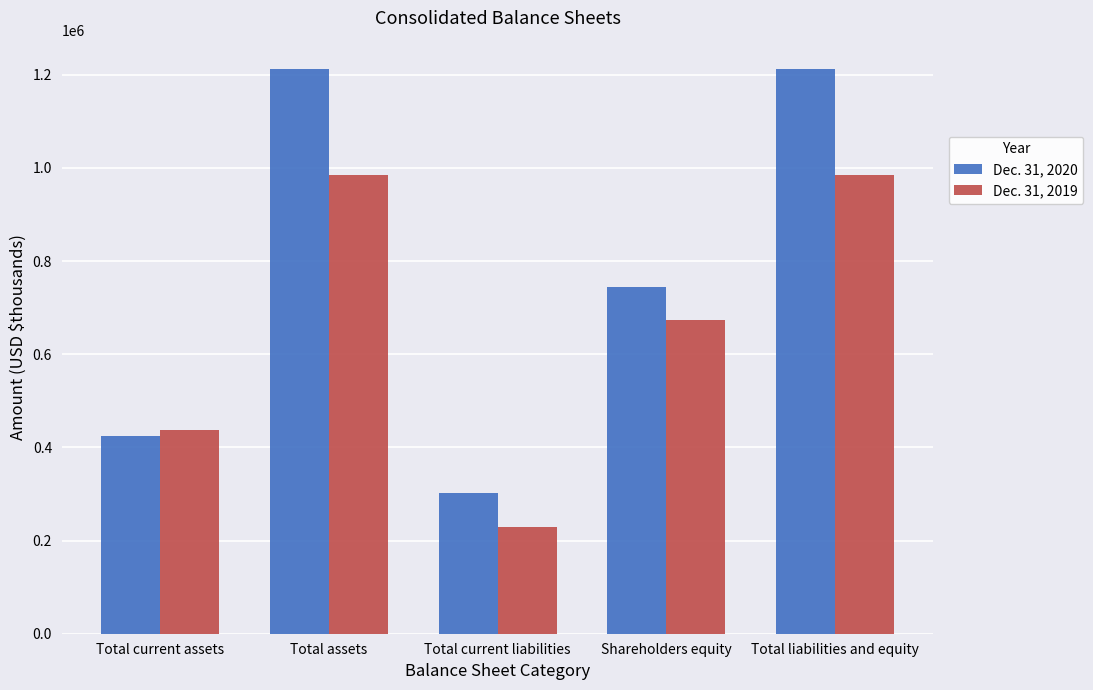

What value does the Dec. 31, 2020 series have at Shareholders equity, to the nearest 100?

743800